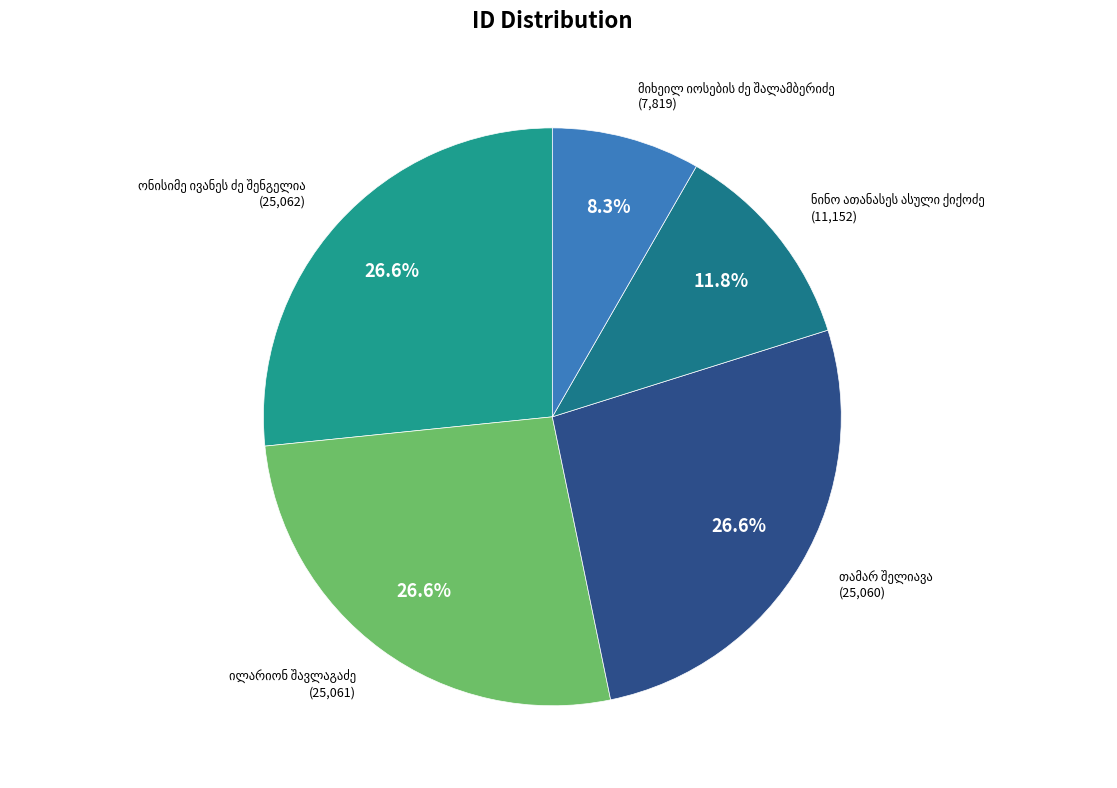

Is there a majority slice in this chart?

No